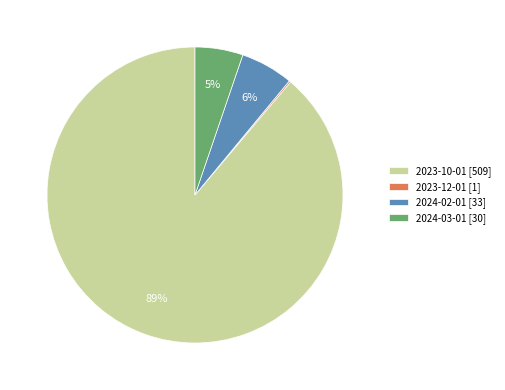

To the nearest percent, what percentage of the pie is 2023-10-01?

89%